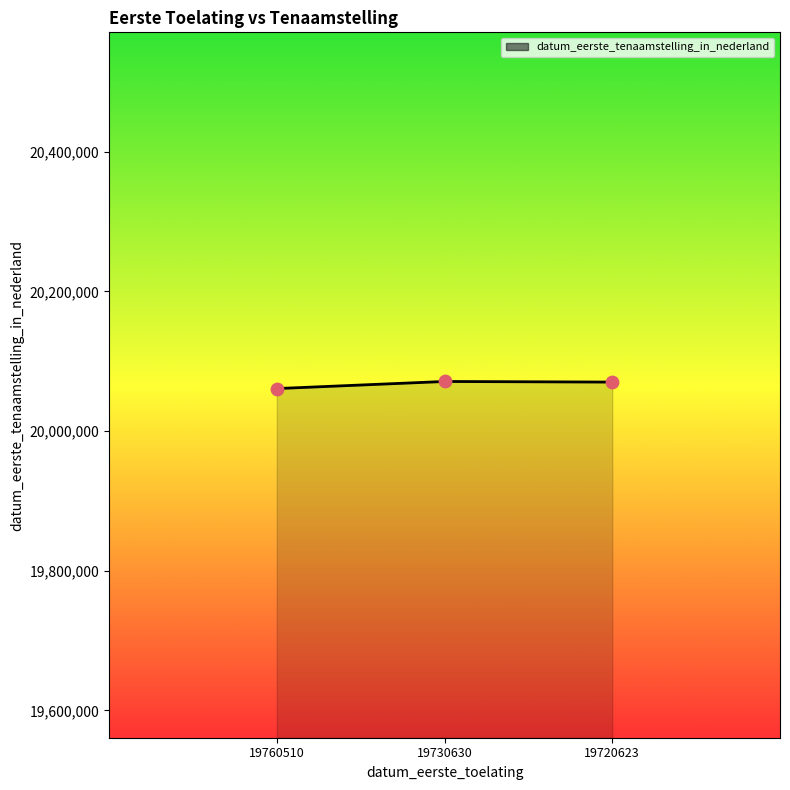

What is the change in value from 19760510 to 19720623?

+9292